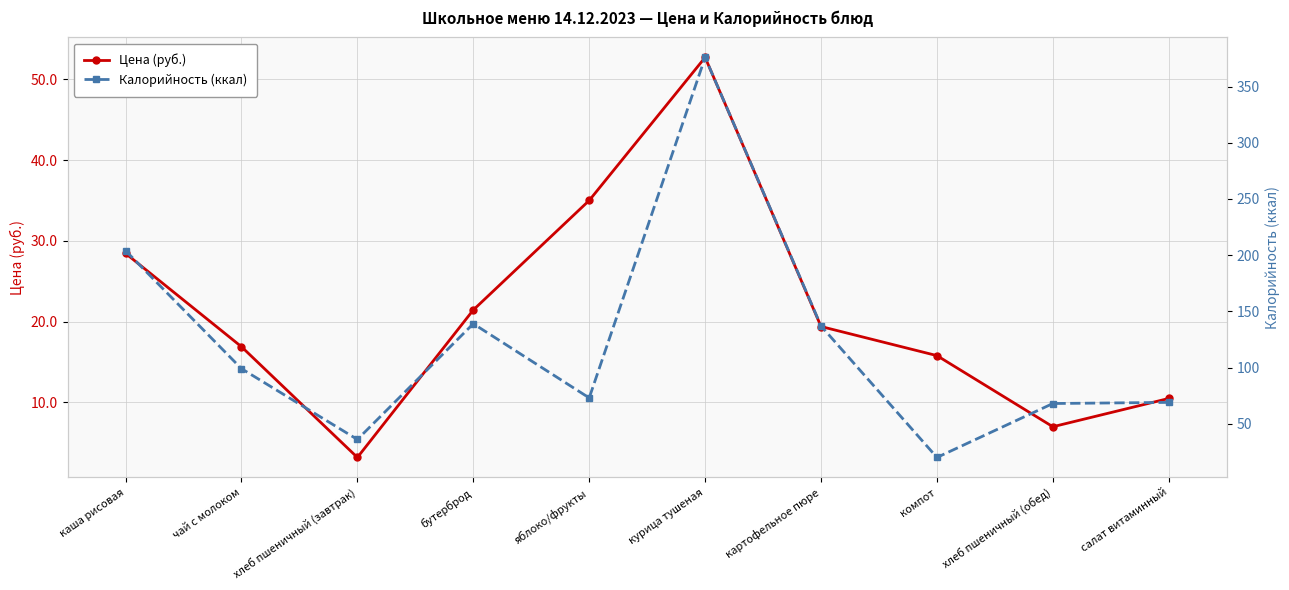

How many data points in Цена (руб.) are above 19?

5